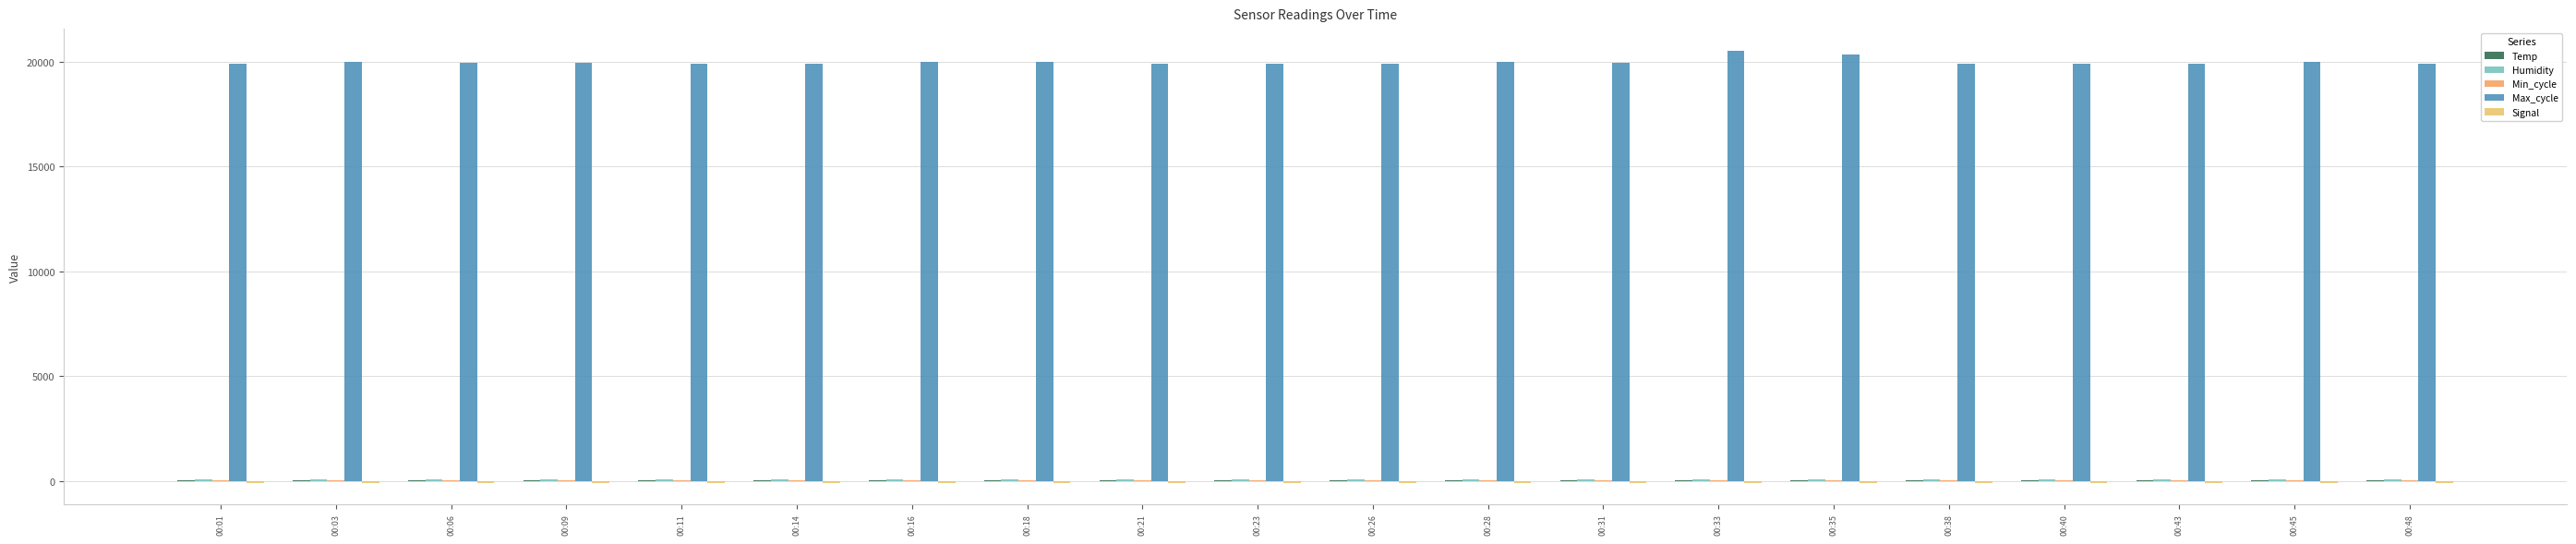

Count the number of categories in the chart.

20